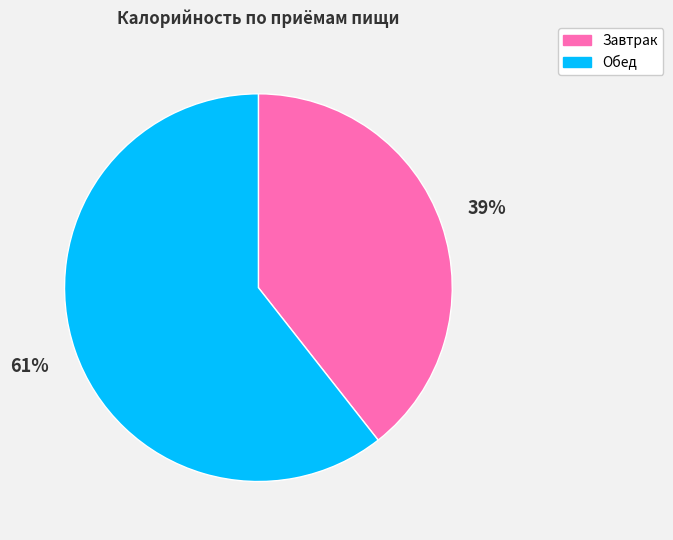

To the nearest percent, what is the average slice percentage?

50%